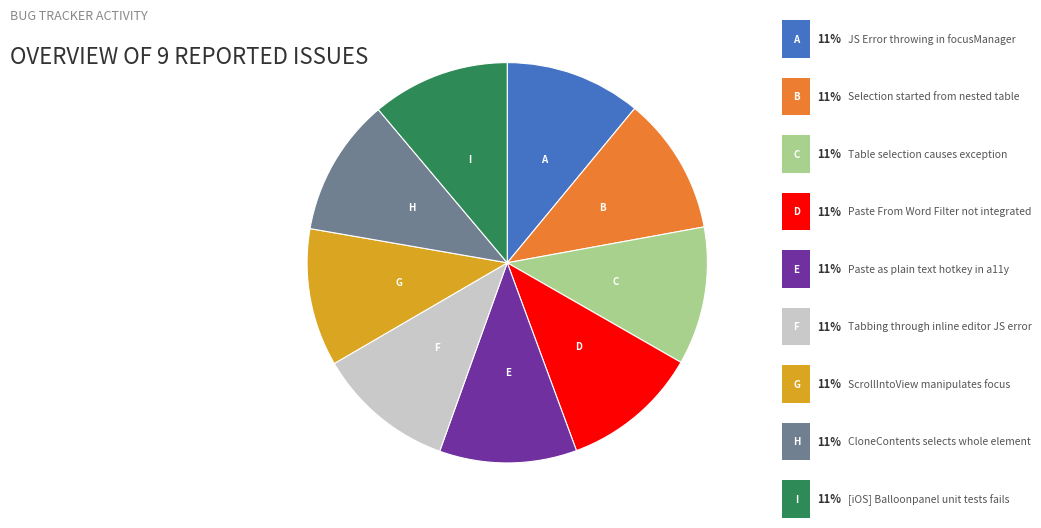

Is there a majority slice in this chart?

No